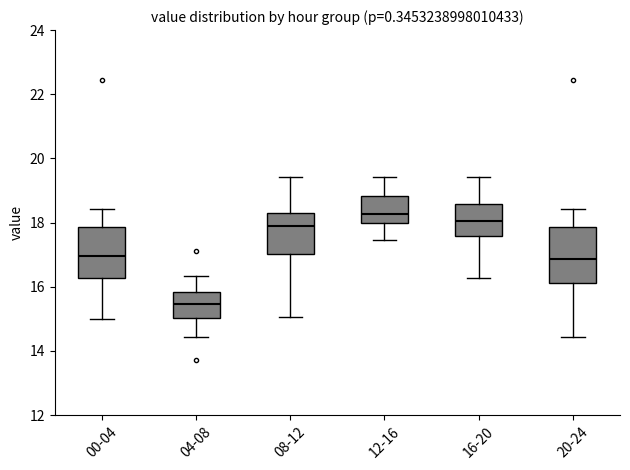

Which box has the lowest median line?

04-08